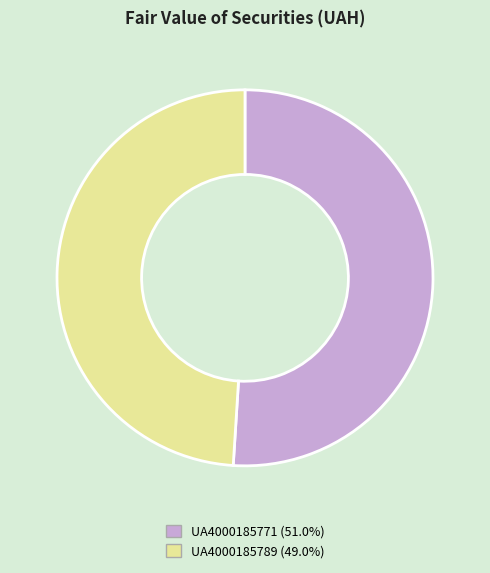

Do UA4000185789 and UA4000185771 together represent more than half of the pie?

Yes